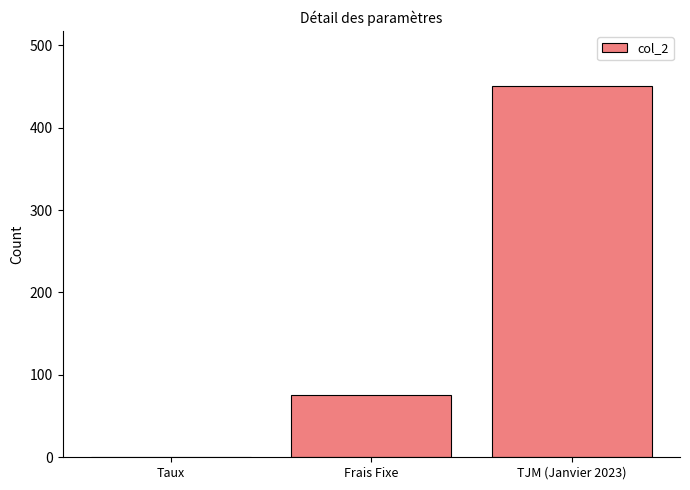

What is the average value?

175.0